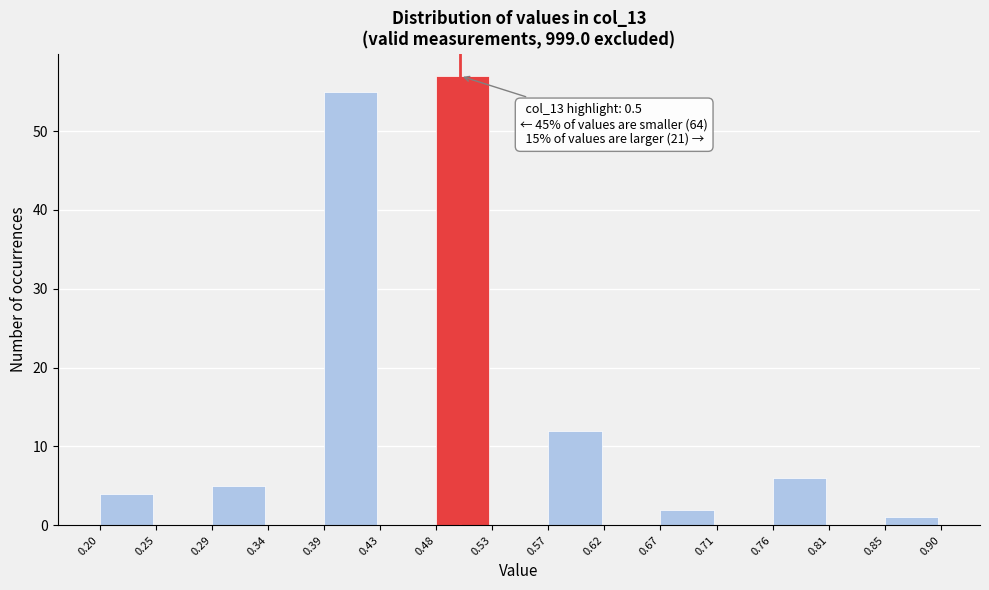

Over which range of the x-axis is the bar tallest?

0.48 to 0.53